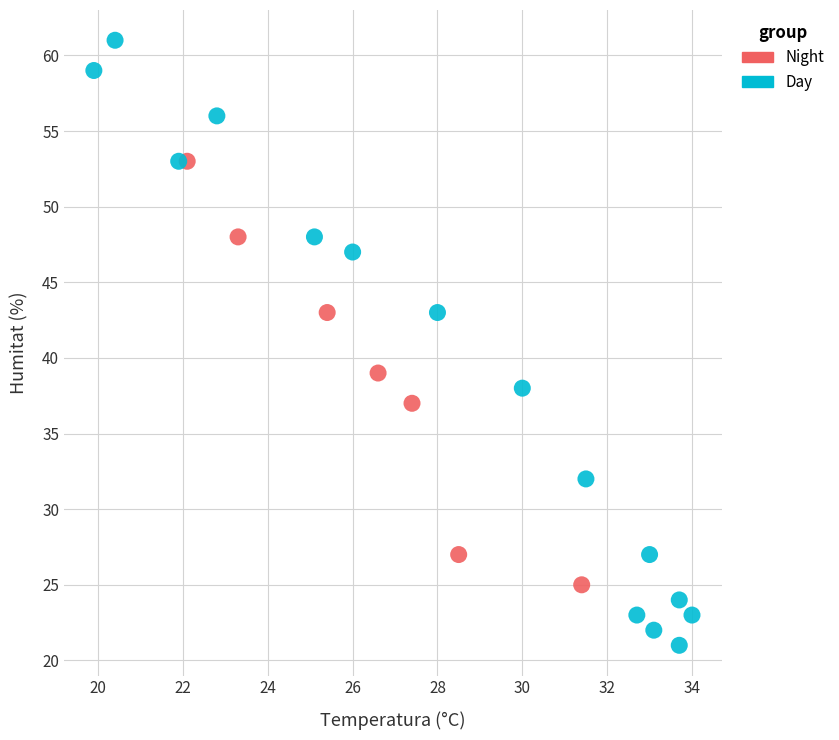

Which series reaches the minimum Y coordinate?

Day